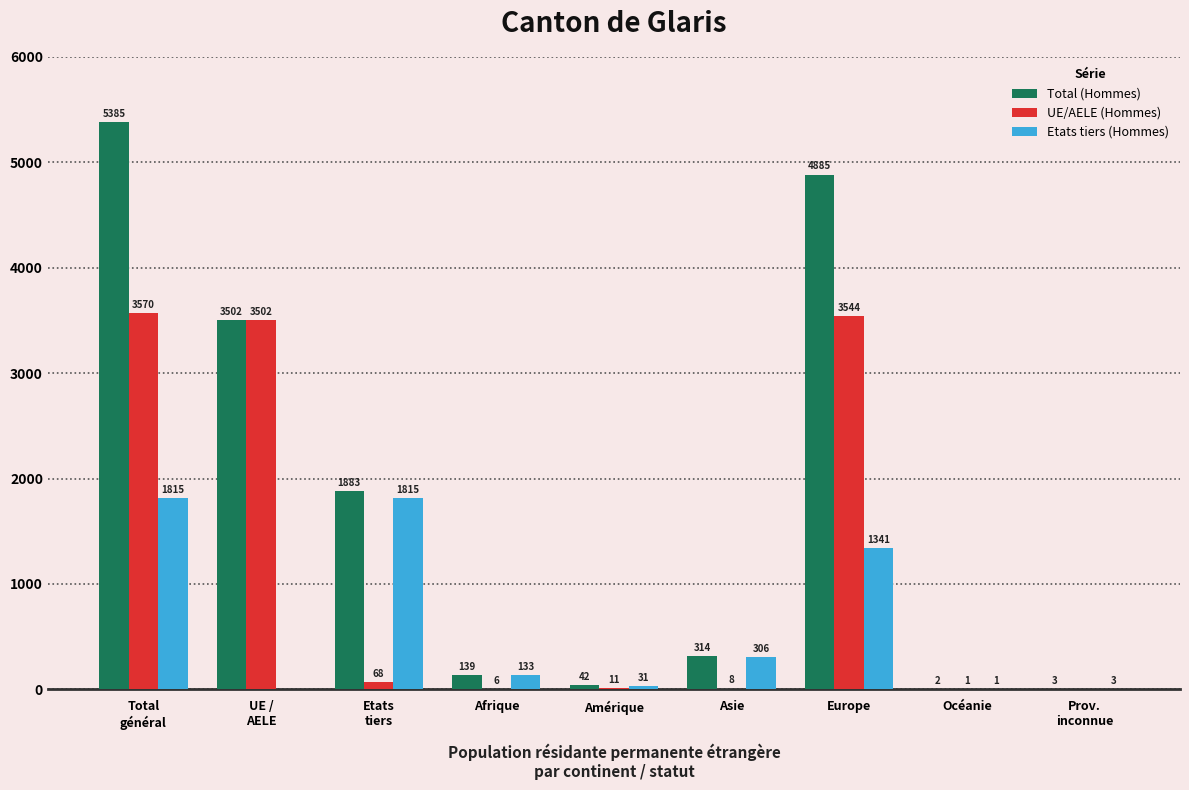

Reading left to right, what are all the values shown in this chart?

Total (Hommes): Total
général=5385	UE /
AELE=3502	Etats
tiers=1883	Afrique=139	Amérique=42	Asie=314	Europe=4885	Océanie=2	Prov.
inconnue=3
UE/AELE (Hommes): Total
général=3570	UE /
AELE=3502	Etats
tiers=68	Afrique=6	Amérique=11	Asie=8	Europe=3544	Océanie=1	Prov.
inconnue=0
Etats tiers (Hommes): Total
général=1815	UE /
AELE=0	Etats
tiers=1815	Afrique=133	Amérique=31	Asie=306	Europe=1341	Océanie=1	Prov.
inconnue=3